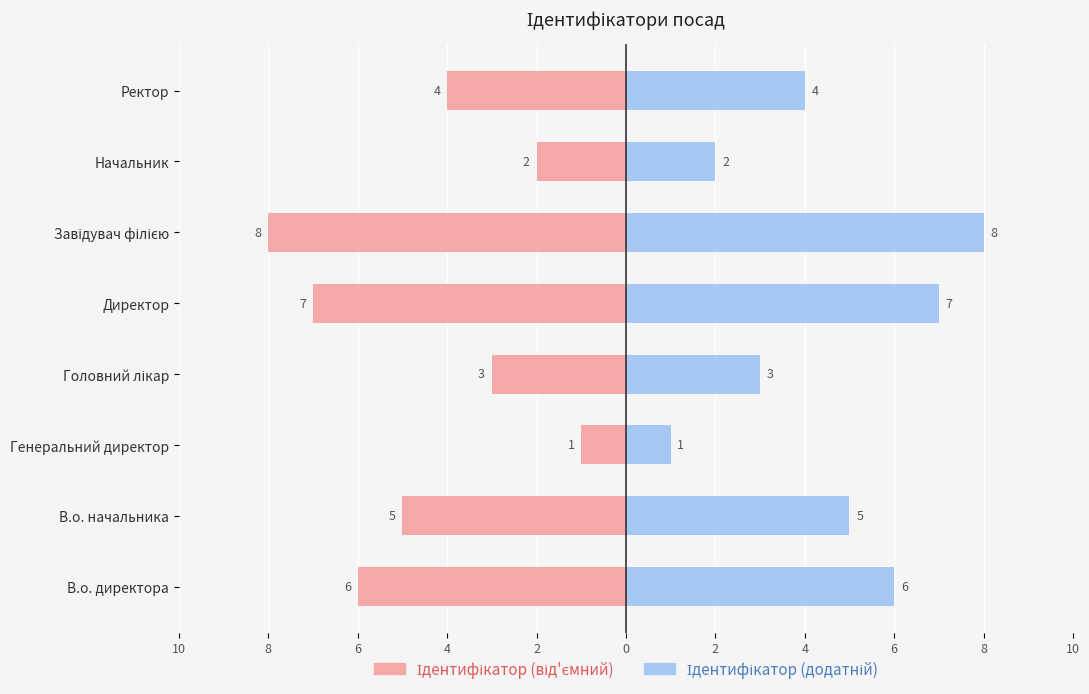

At how many categories does at least one series exceed 1?

7